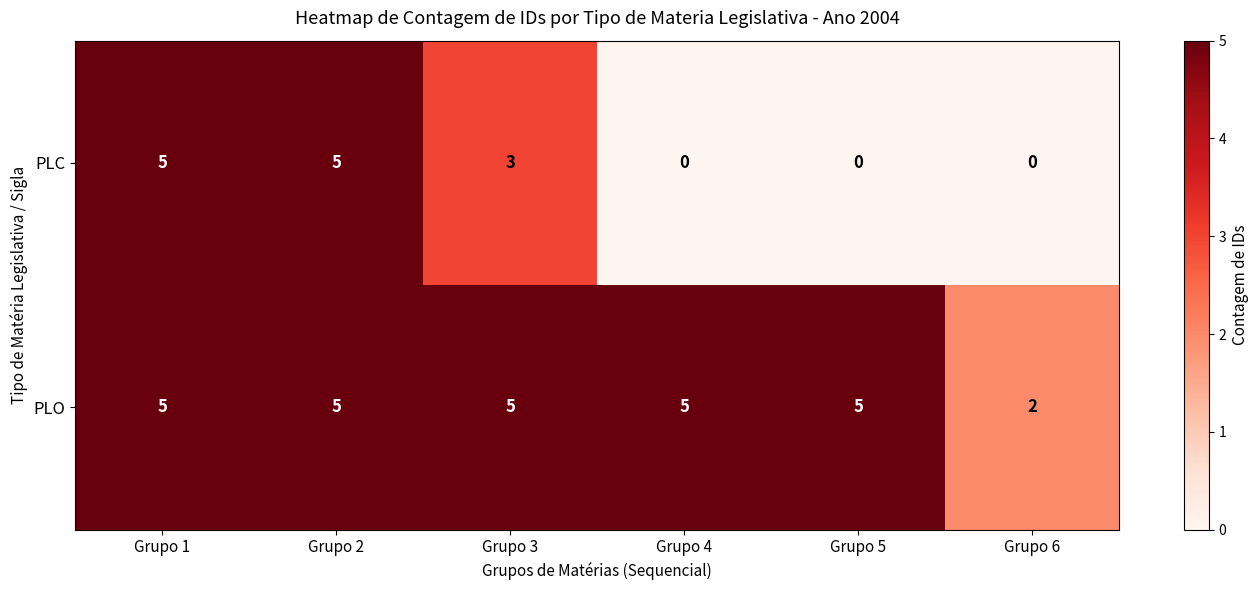

Between Grupo 1 and Grupo 3, which series saw the biggest shift?

PLC